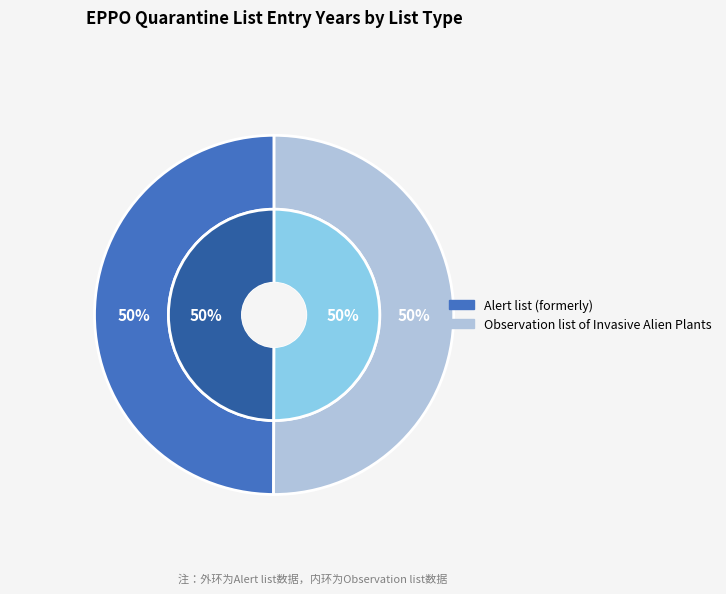

Which category has the smallest portion of the pie?

Alert list (formerly)